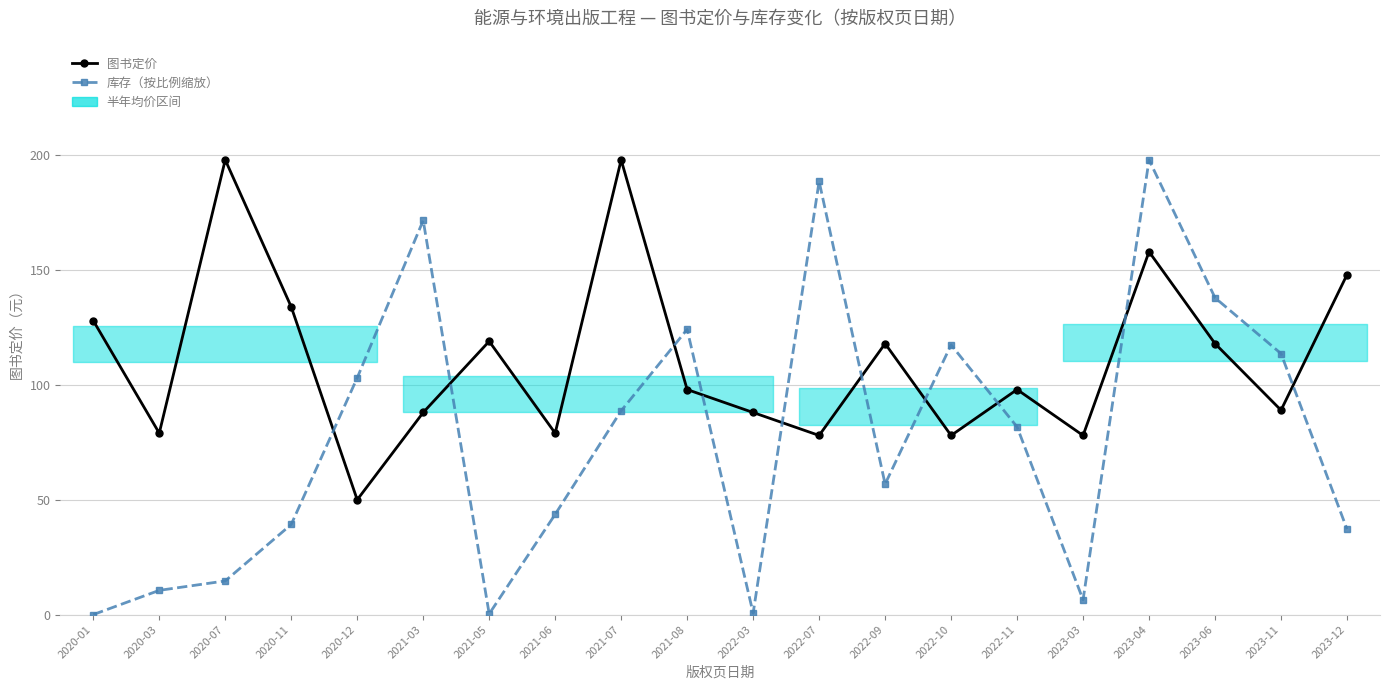

Where is the first local maximum for 库存（按比例缩放）?

2021-03